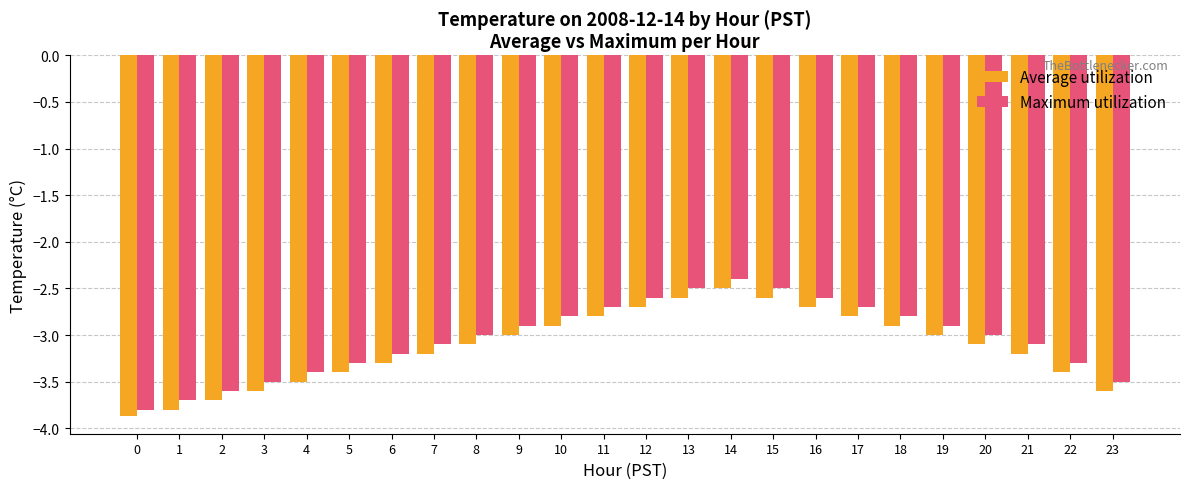

Reading left to right, extract all data points from this chart.

Average utilization: 0=-3.9	1=-3.8	2=-3.7	3=-3.6	4=-3.5	5=-3.4	6=-3.3	7=-3.2	8=-3.1	9=-3.0	10=-2.9	11=-2.8	12=-2.7	13=-2.6	14=-2.5	15=-2.6	16=-2.7	17=-2.8	18=-2.9	19=-3.0	20=-3.1	21=-3.2	22=-3.4	23=-3.6
Maximum utilization: 0=-3.8	1=-3.7	2=-3.6	3=-3.5	4=-3.4	5=-3.3	6=-3.2	7=-3.1	8=-3.0	9=-2.9	10=-2.8	11=-2.7	12=-2.6	13=-2.5	14=-2.4	15=-2.5	16=-2.6	17=-2.7	18=-2.8	19=-2.9	20=-3.0	21=-3.1	22=-3.3	23=-3.5